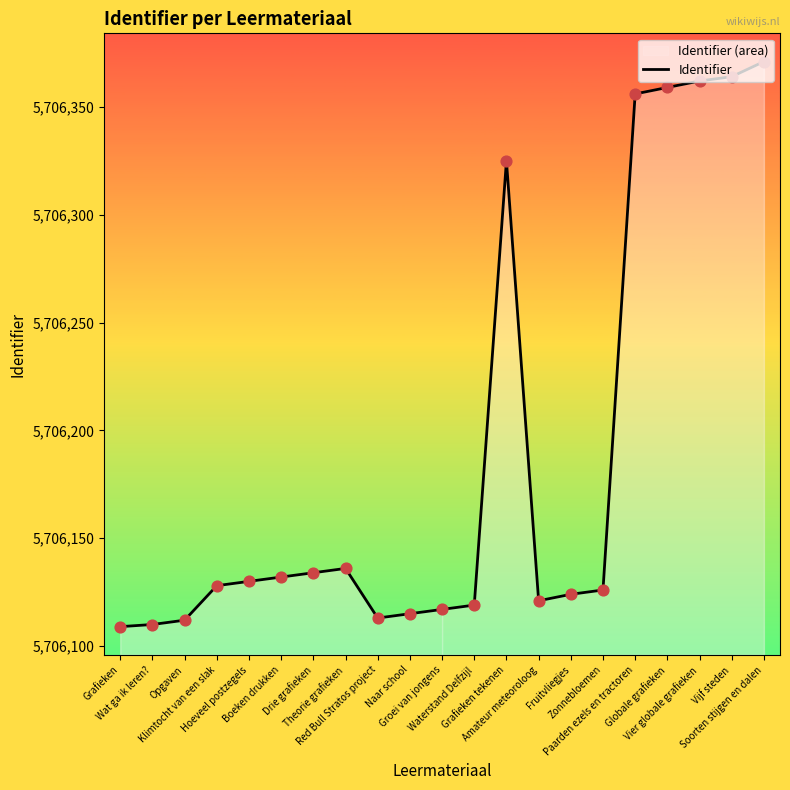

Between Zonnebloemen and Fruitvliegjes, which is larger?

Zonnebloemen